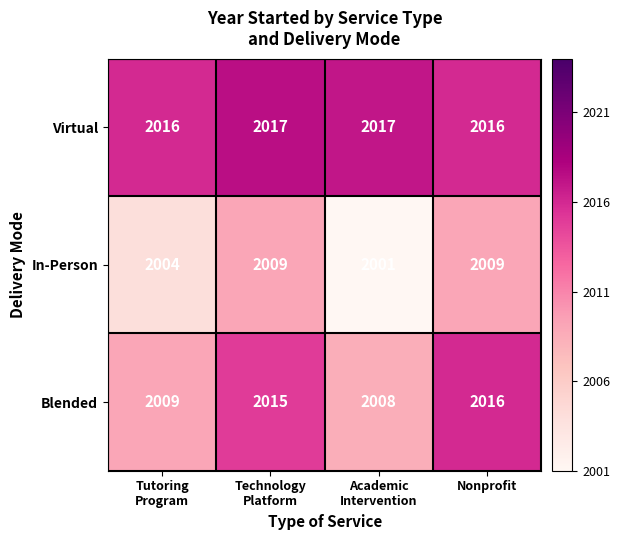

What is the difference between the second highest and minimum values in the Blended series?

7